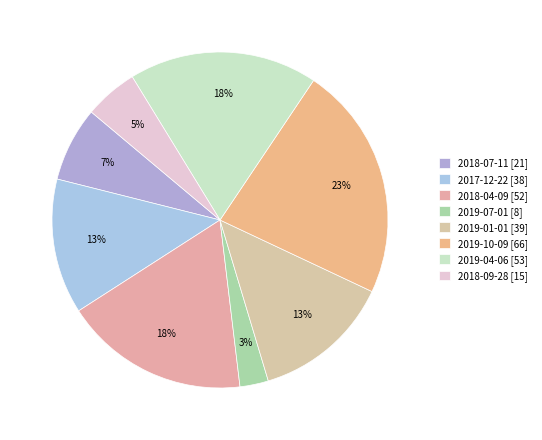

To the nearest percent, what portion does 2018-09-28 represent?

5%